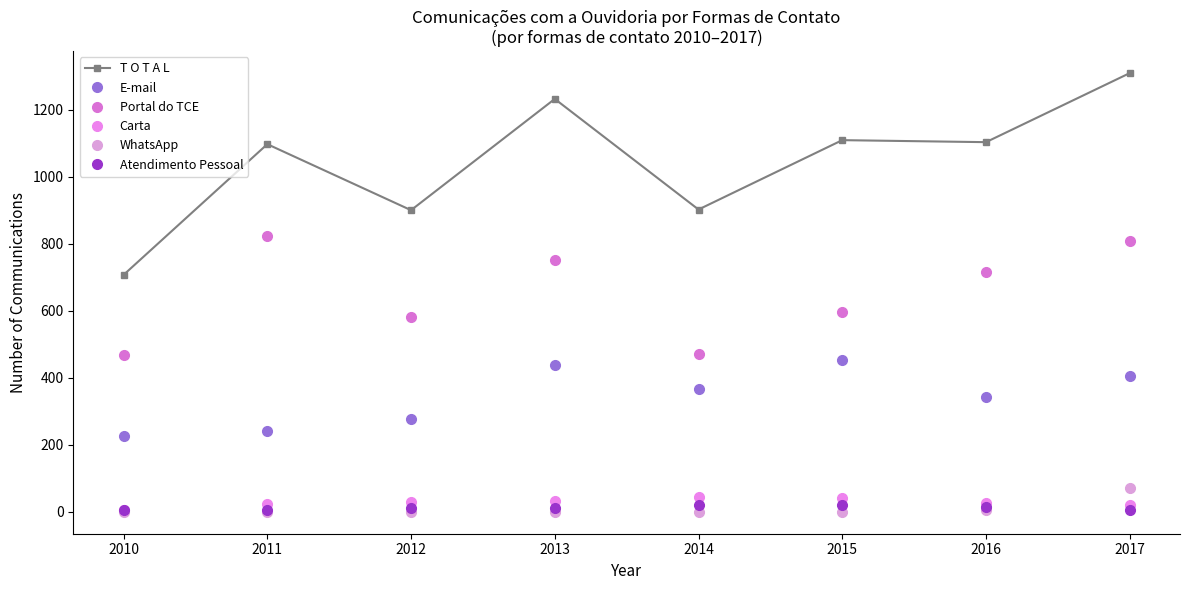

How many lines are shown in the chart?

6